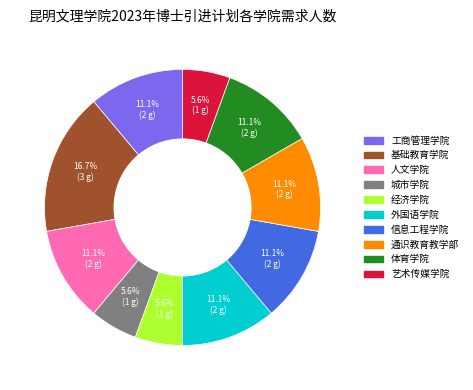

To the nearest percent, what is the difference between the largest and smallest slice percentages?

11%